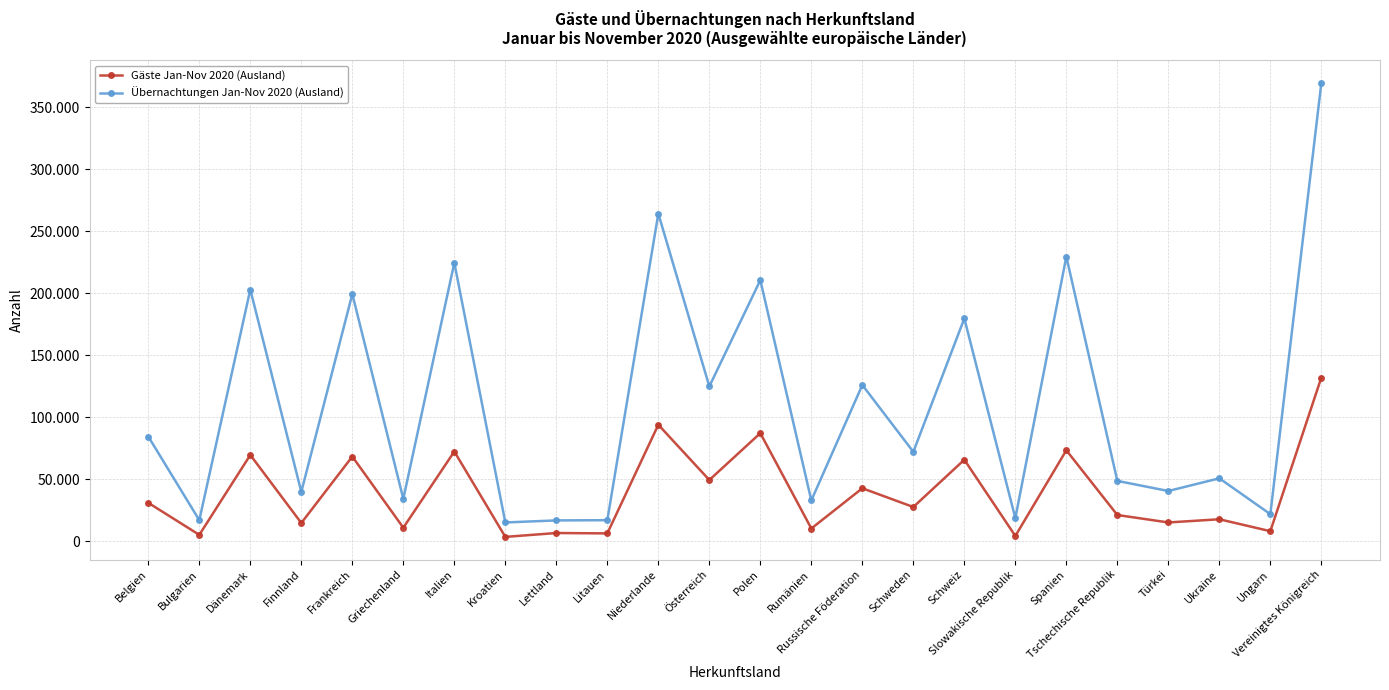

What are all the series names shown in the legend?

Gäste Jan-Nov 2020 (Ausland), Übernachtungen Jan-Nov 2020 (Ausland)